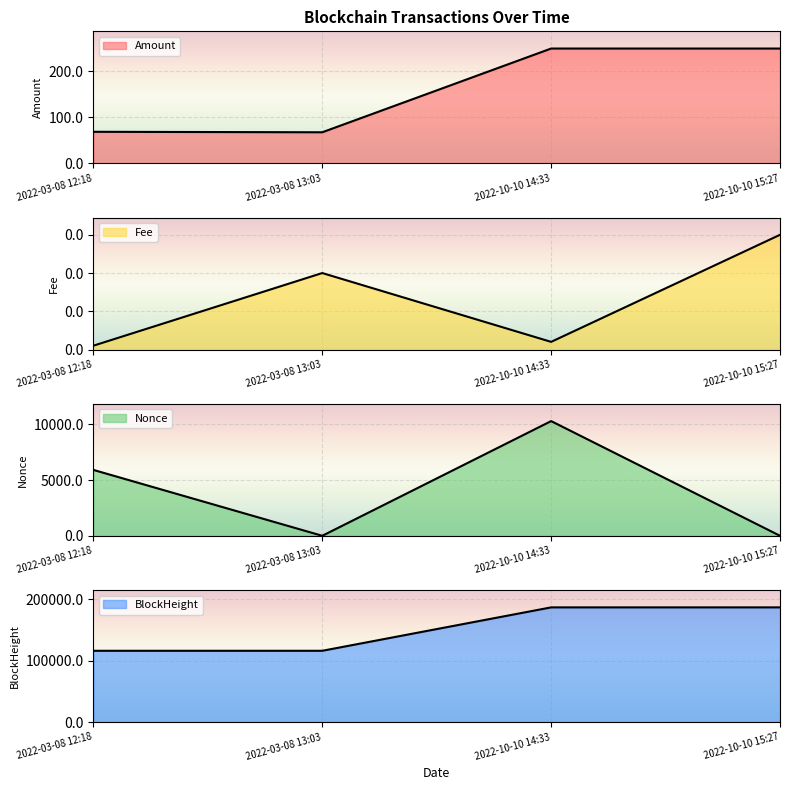

What is the average value of the Amount series?

158.4